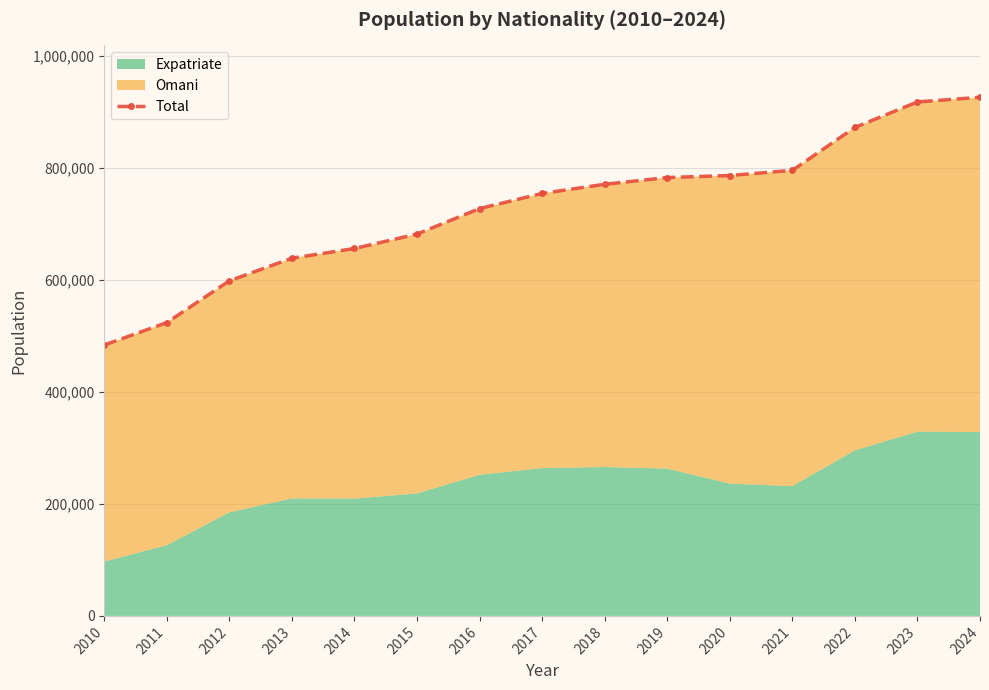

What is the value of the 9th point from the left?

770541